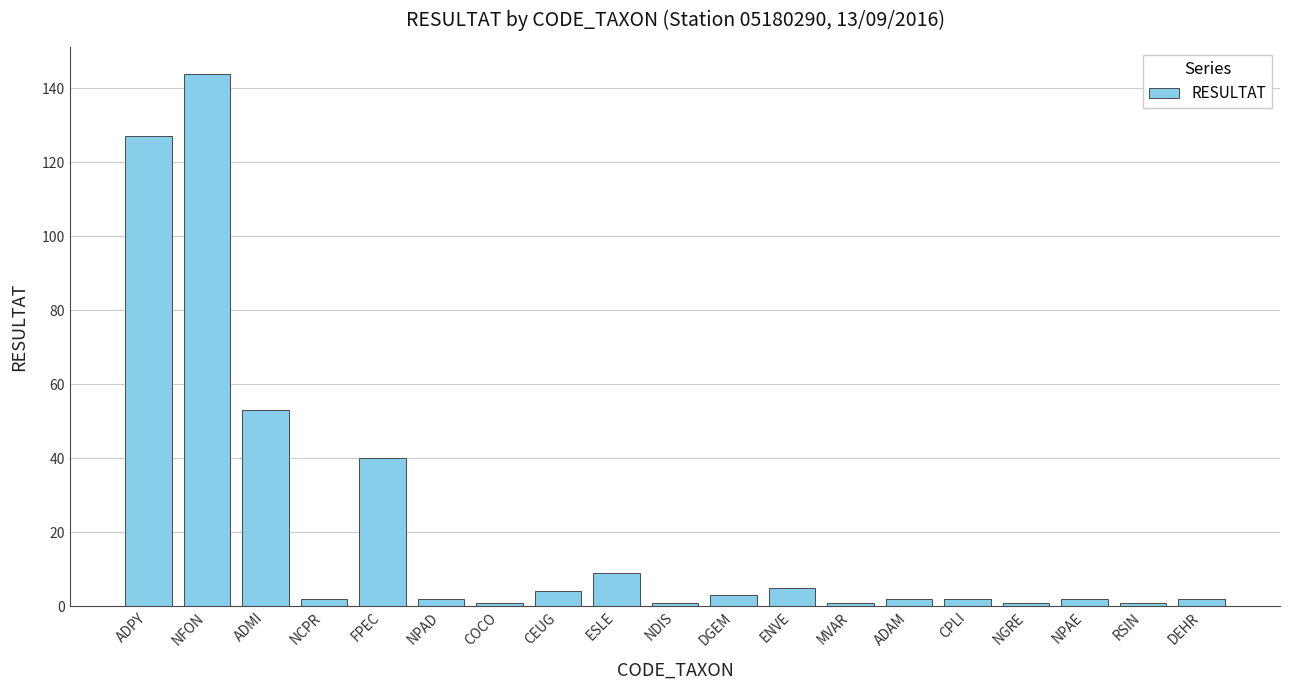

Which has a higher value, ADPY or RSIN?

ADPY